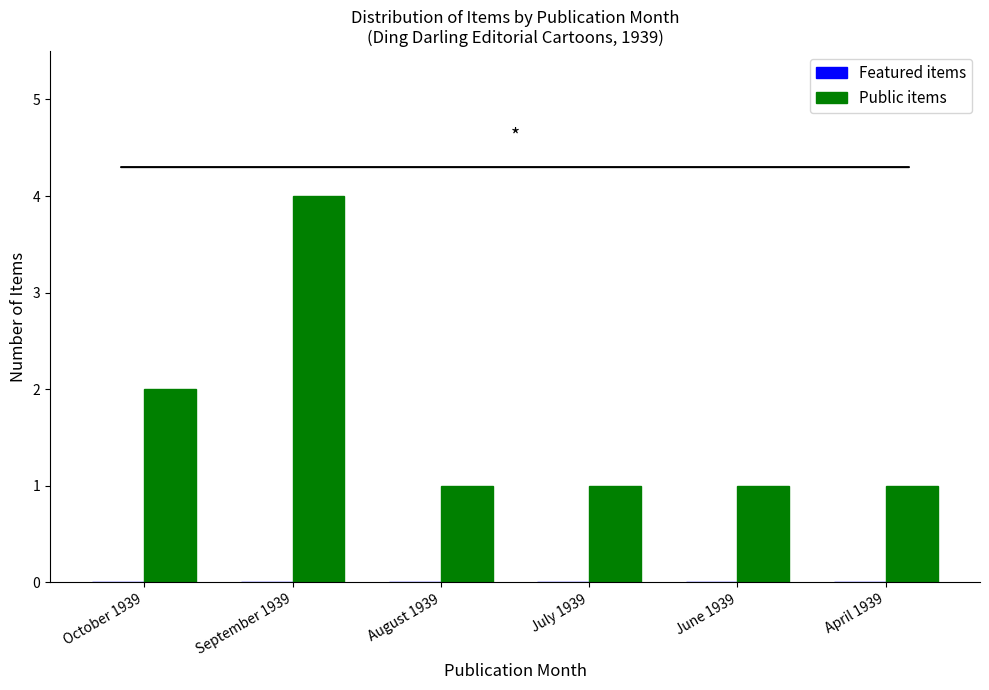

Between July 1939 and October 1939, which is larger?

October 1939